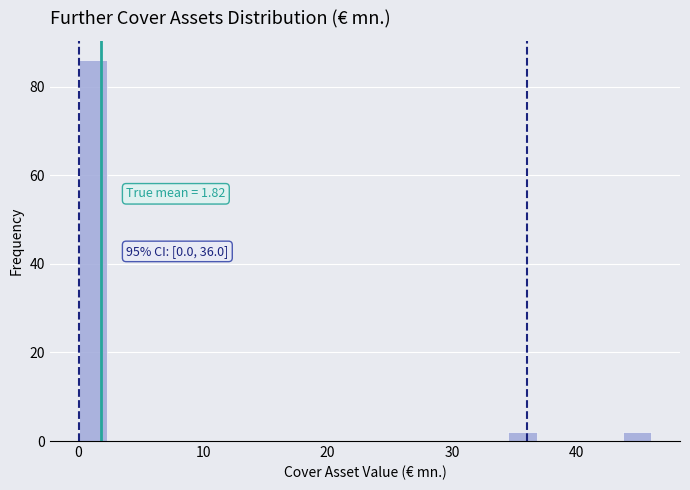

Around what value on the x-axis is the tallest bar? Give the approximate position of its centre, as read against the axis.

1